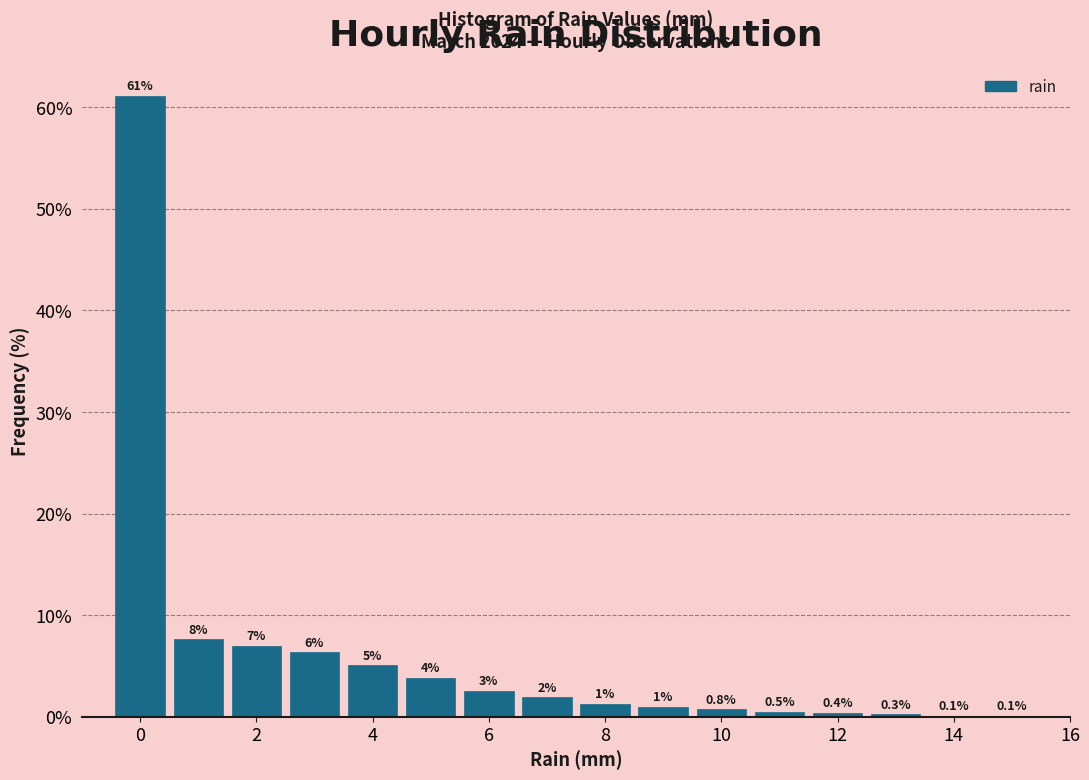

Which range on the x-axis has the tallest bar?

-0.5 to 0.5